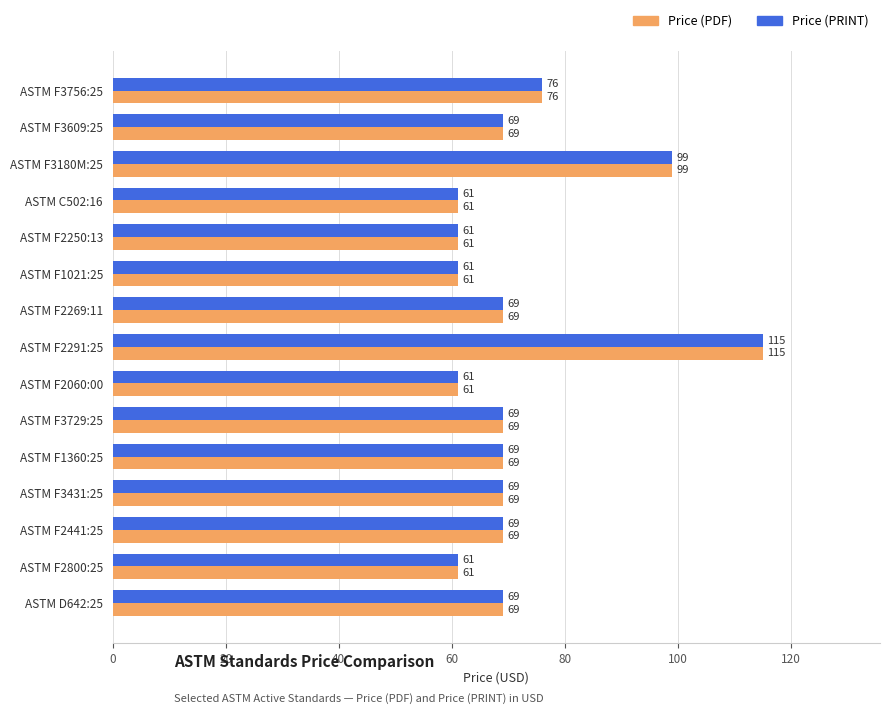

The value of Price (PRINT) at ASTM C502:16 is 21. True or false?

False